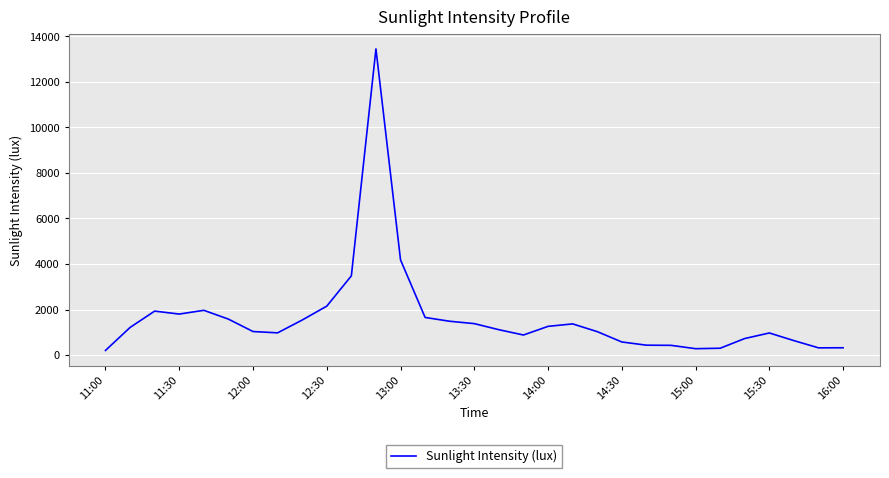

What is the greatest value displayed?

13449